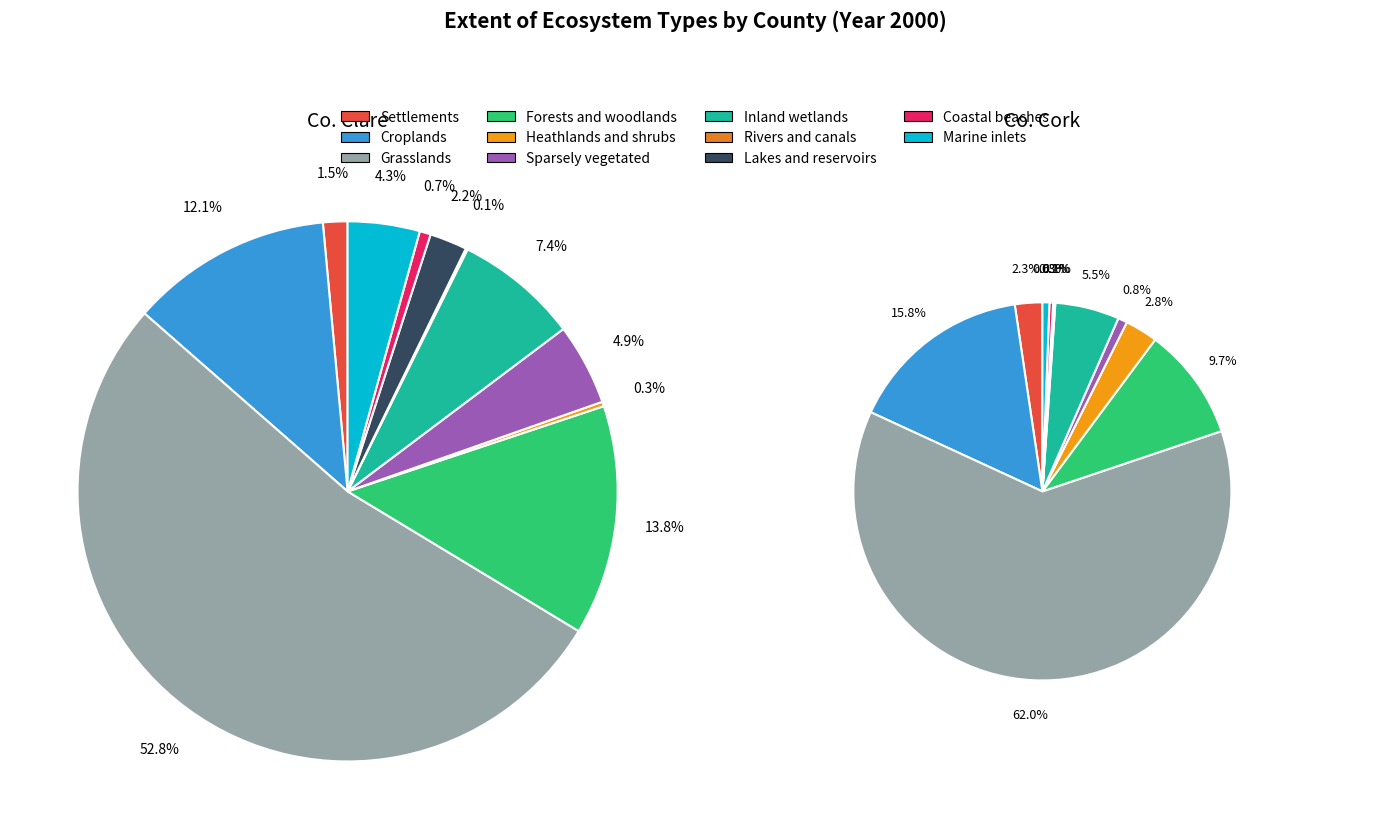

How many slices are in this pie chart?

11